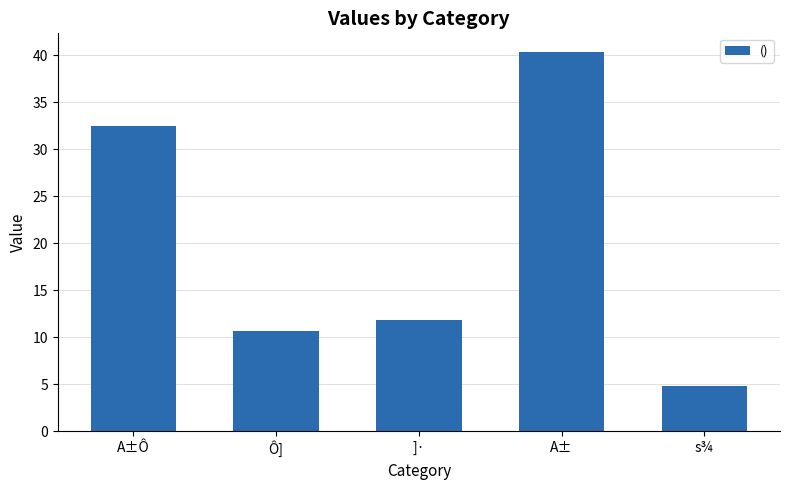

At which category does the chart reach its peak across all series?

A±